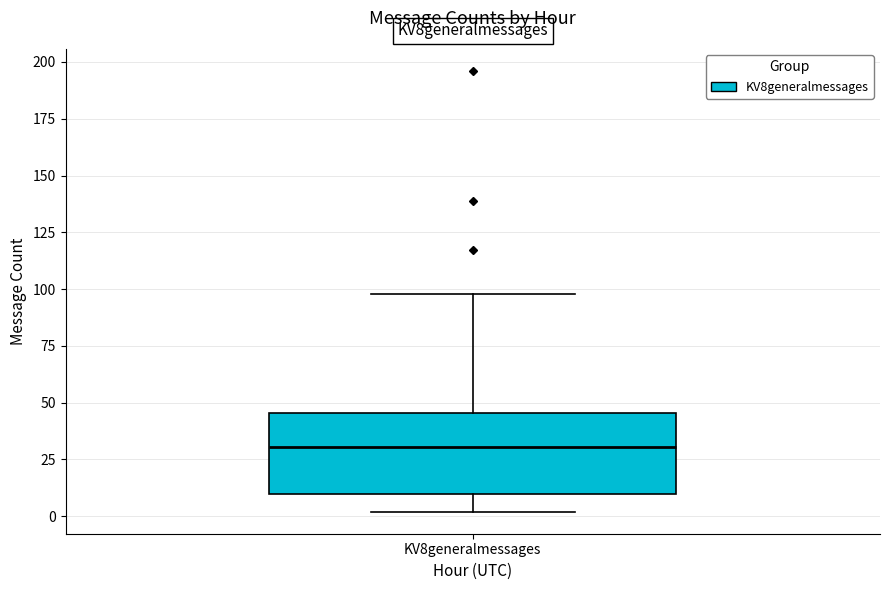

Where is the lower edge of the box for KV8generalmessages on the y-axis? The values are not printed on the chart, so give them approximately, as read against the axis.

10